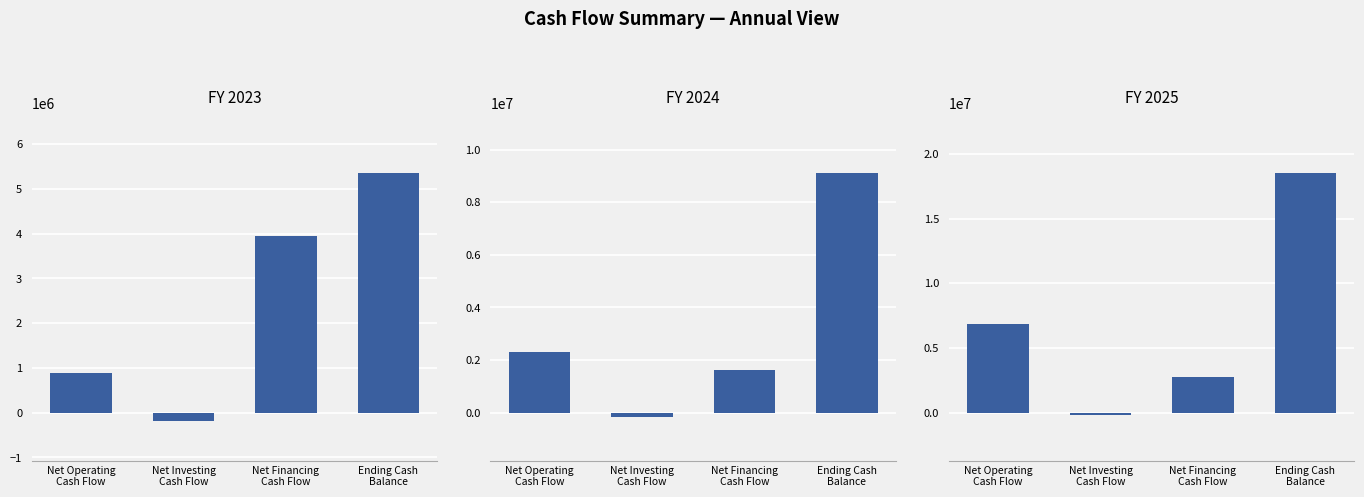

What is the difference between the highest and lowest values at Net Operating
Cash Flow?

5973121.0